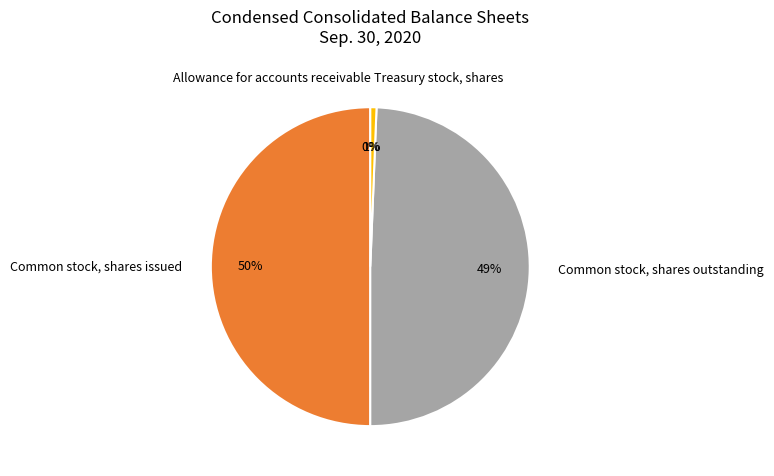

To the nearest percent, what is the average slice percentage?

25%